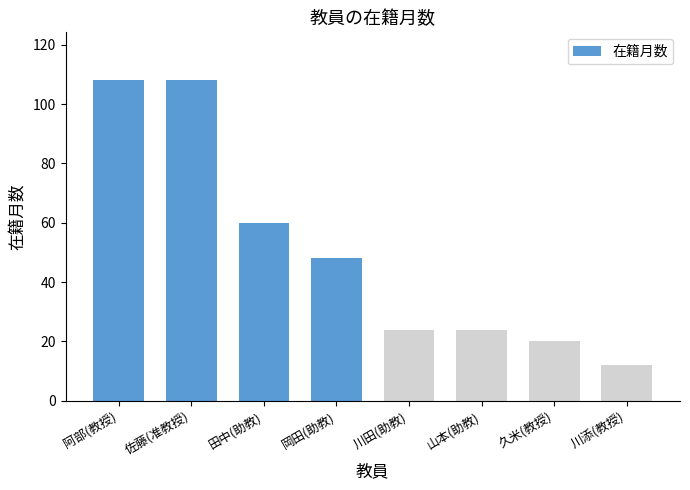

Count the number of data series in this chart.

1